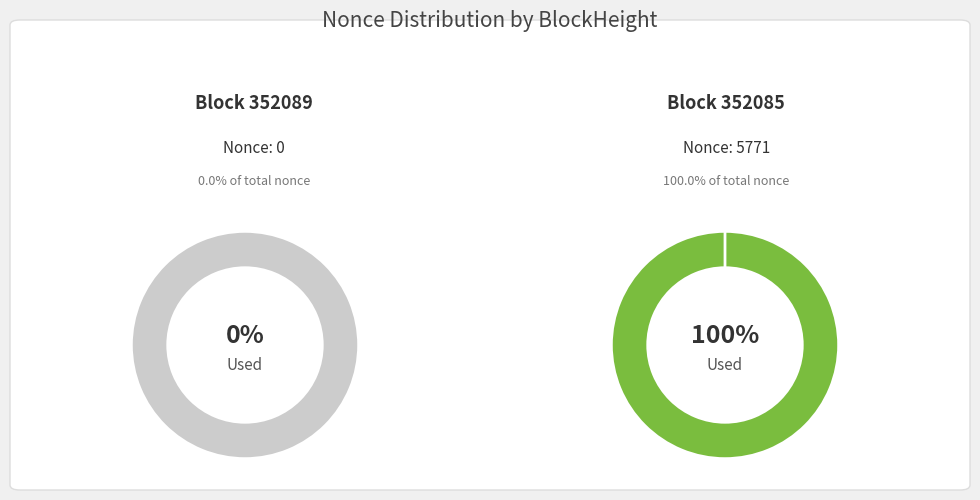

How many segments does this pie chart have?

2